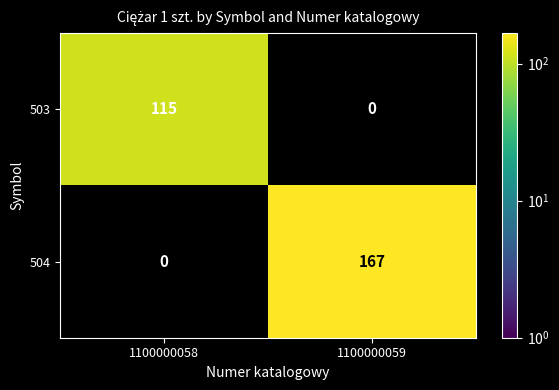

What is the maximum value shown in the chart?

167.0